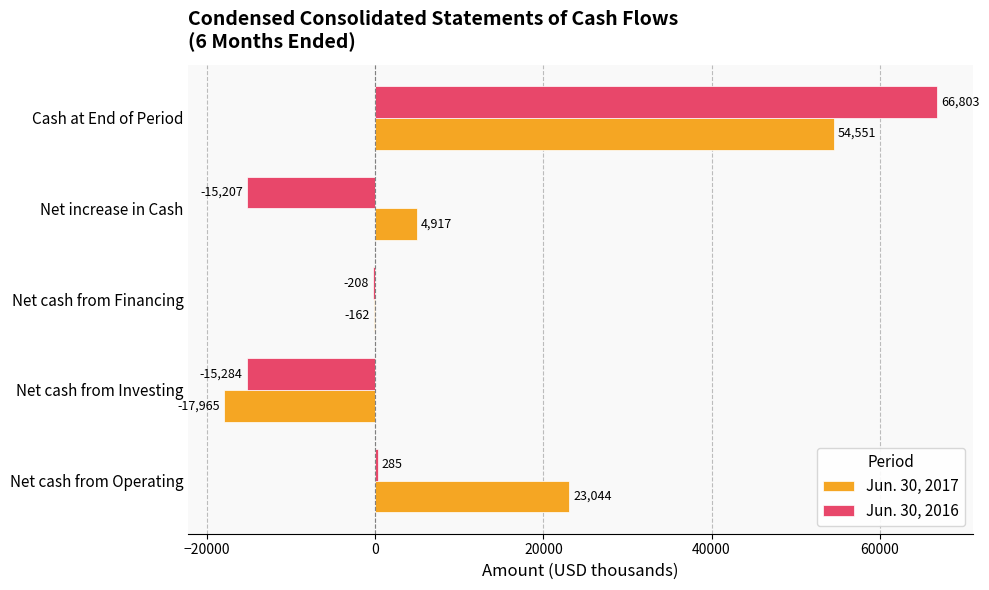

Between Net cash from Investing and Net increase in Cash, which series saw the biggest shift?

Jun. 30, 2017